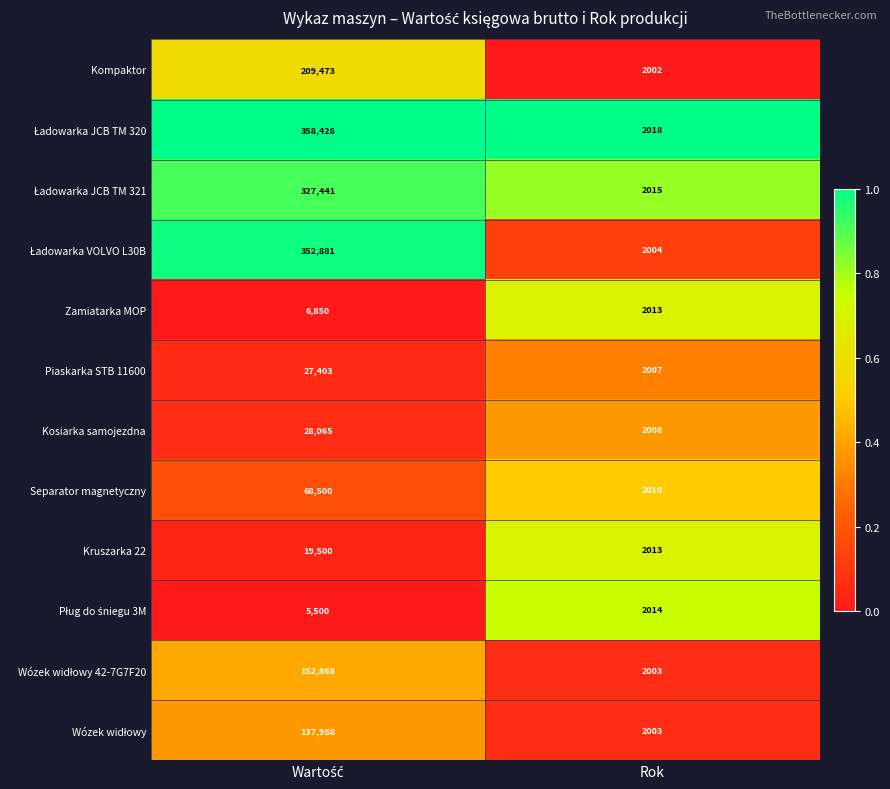

Which category has the lowest value across all series?

Rok